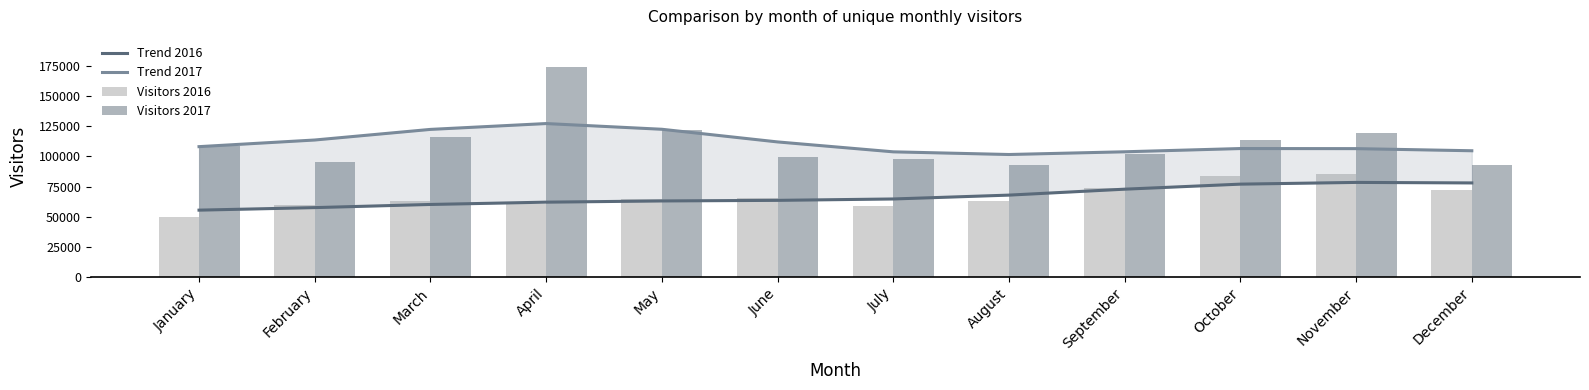

Which label corresponds to the smallest value in the chart?

January